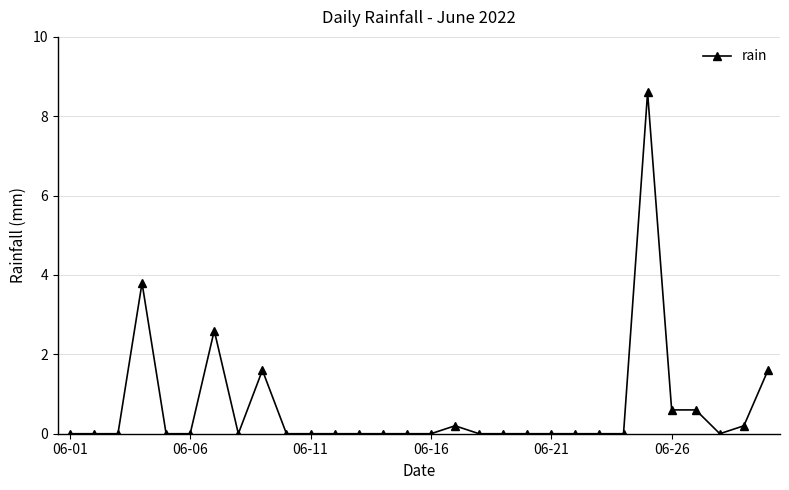

True or false: the data has more than 2 interior local peaks.

True